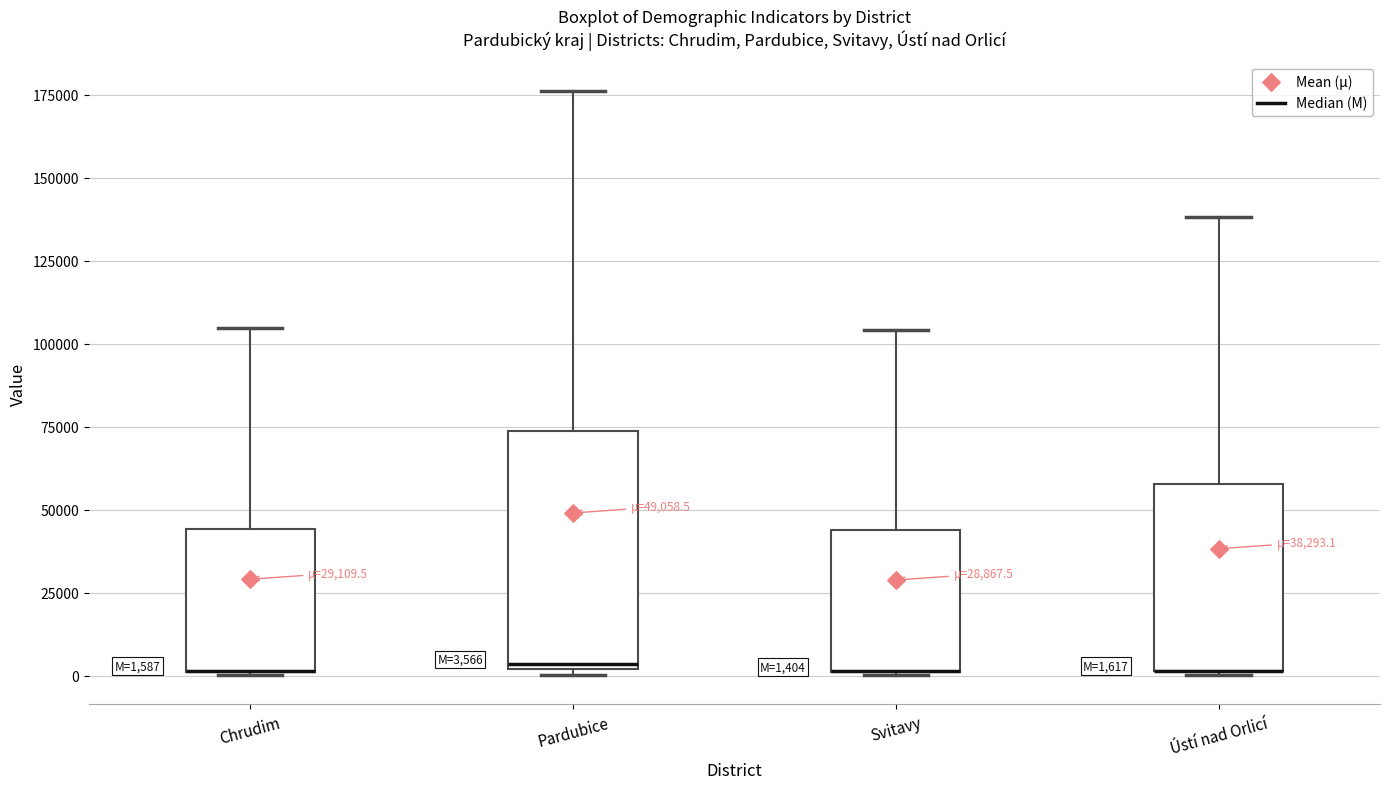

Which box is the tallest, from its lower edge to its upper edge?

Pardubice